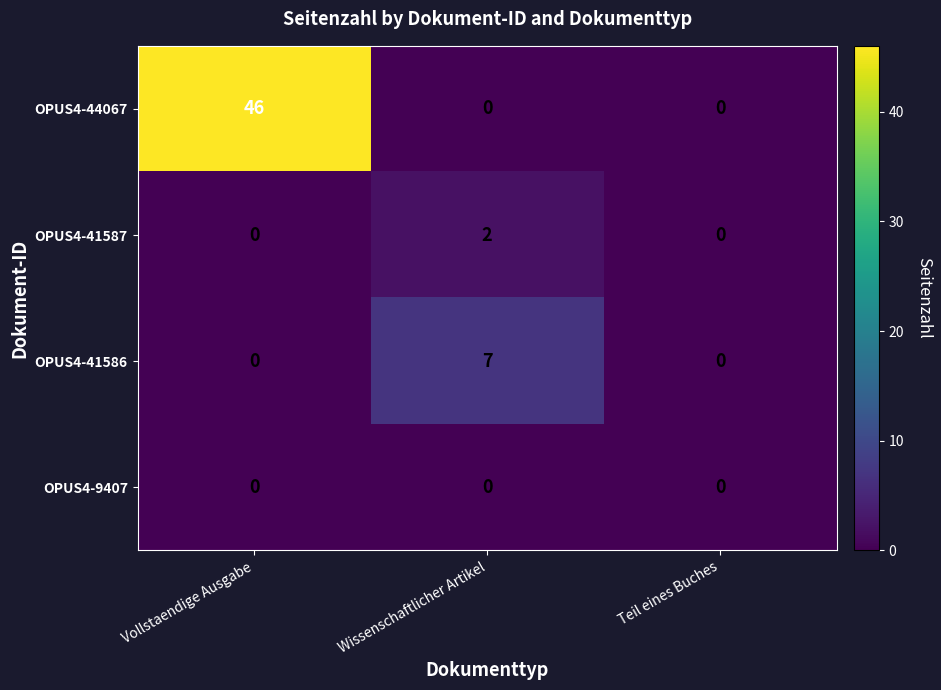

What is the difference between the highest and lowest values at Wissenschaftlicher Artikel?

7